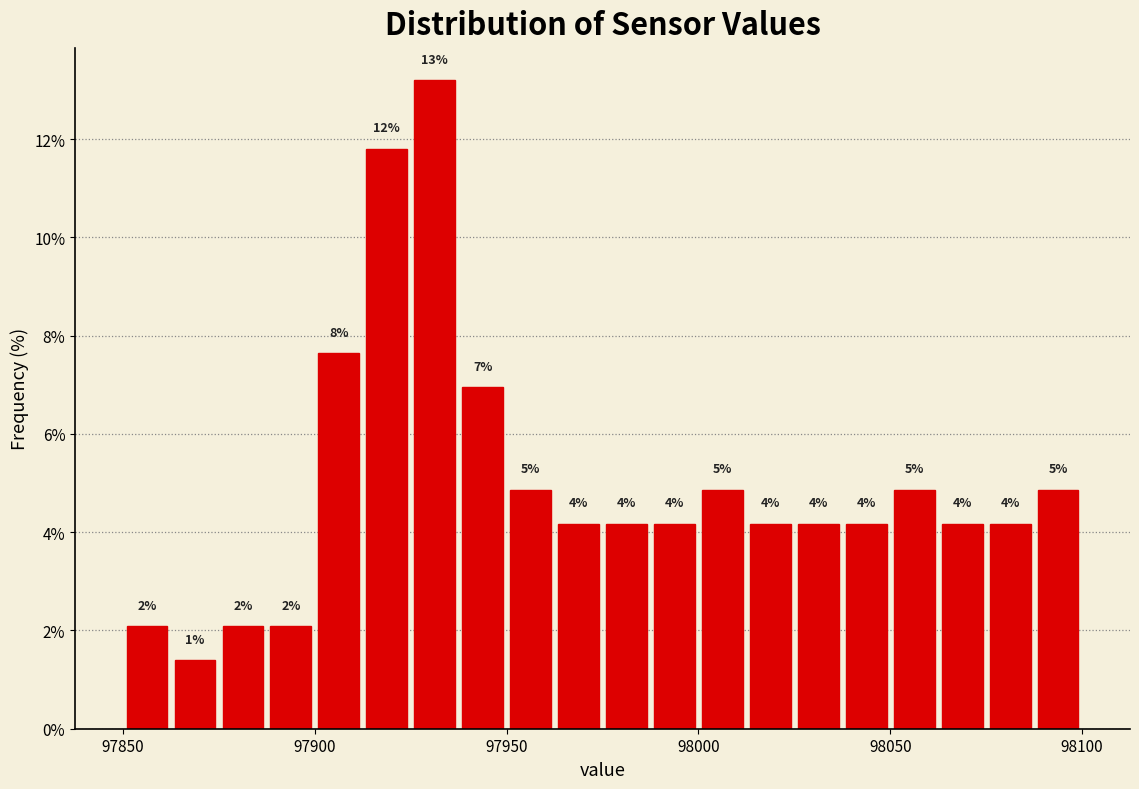

Around what value on the x-axis is the tallest bar? Give the approximate position of its centre, as read against the axis.

97930